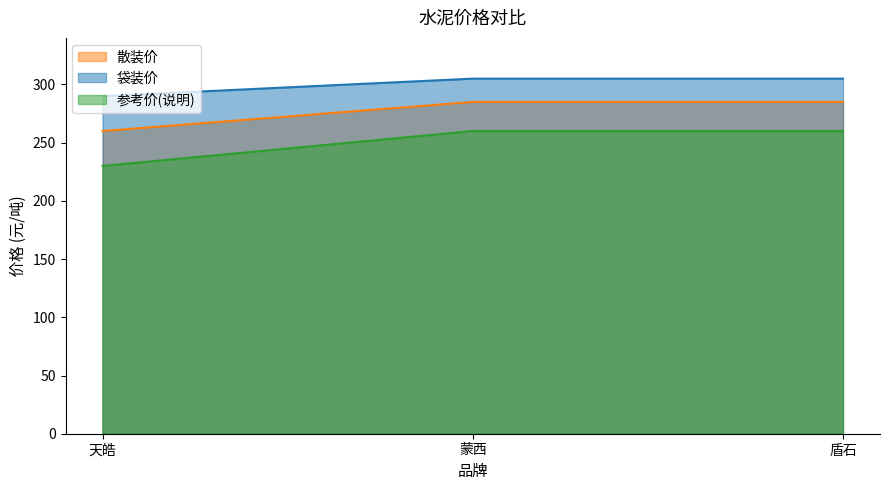

Reading left to right, list all the values displayed in this chart.

散装价: 天皓=260	蒙西=285	盾石=285
袋装价: 天皓=290	蒙西=305	盾石=305
参考价(说明): 天皓=230	蒙西=260	盾石=260